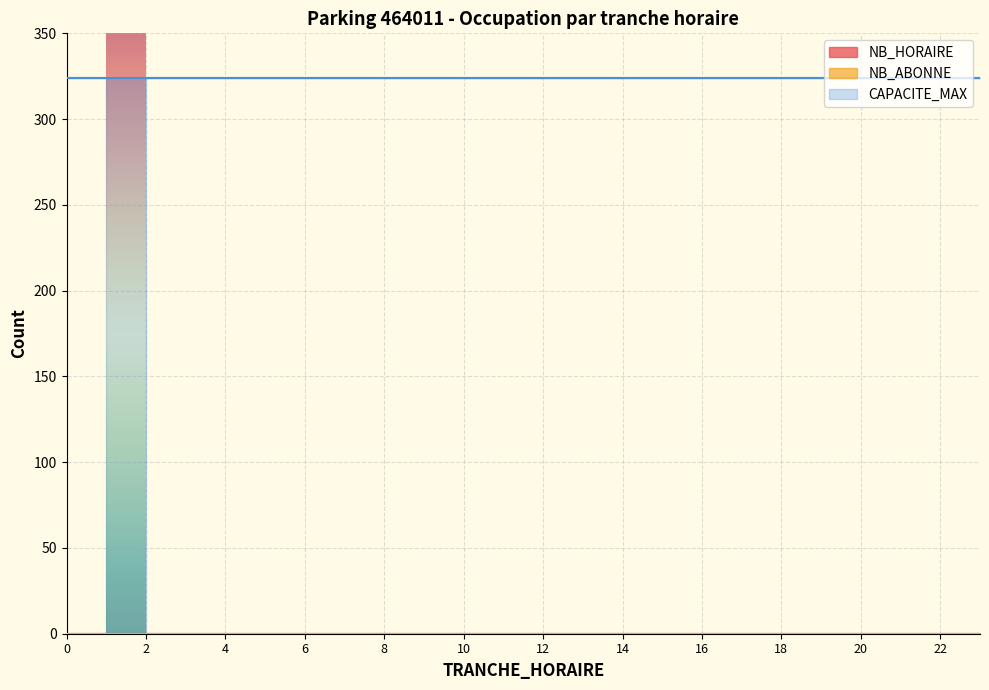

Rank the categories by NB_ABONNE value from lowest to highest.

2, 3, 4, 5, 6, 7, 8, 9, 10, 11, 12, 13, 14, 15, 16, 17, 18, 19, 20, 21, 22, 23, 0, 1